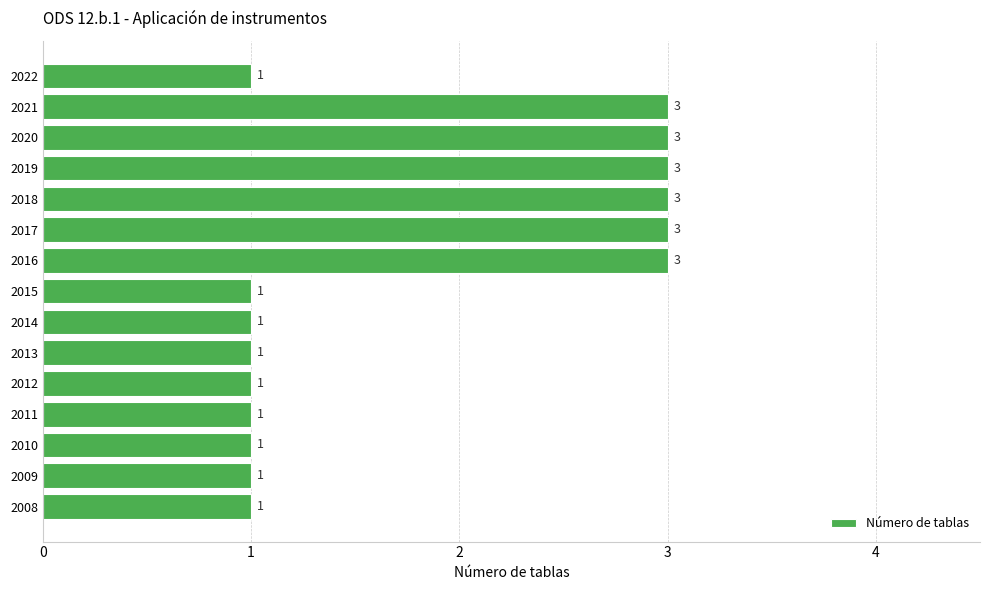

Count the values in the range 1 to 3.

15